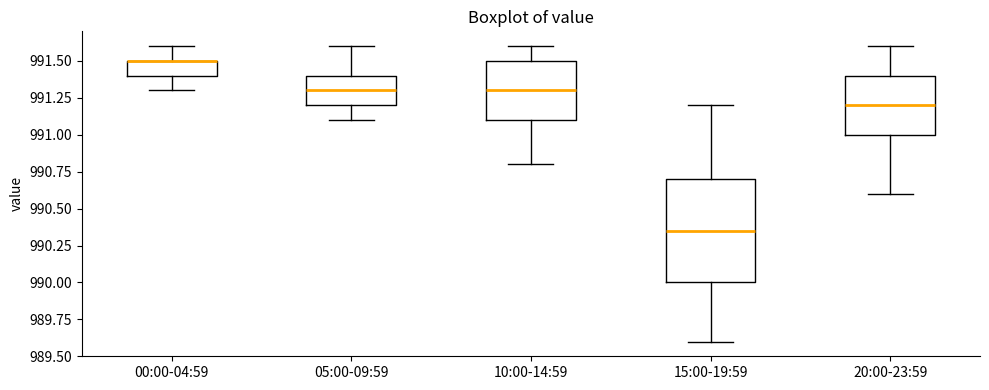

Where does the lower whisker of the box for 20:00-23:59 end on the y-axis? The values are not printed on the chart, so give them approximately, as read against the axis.

990.60